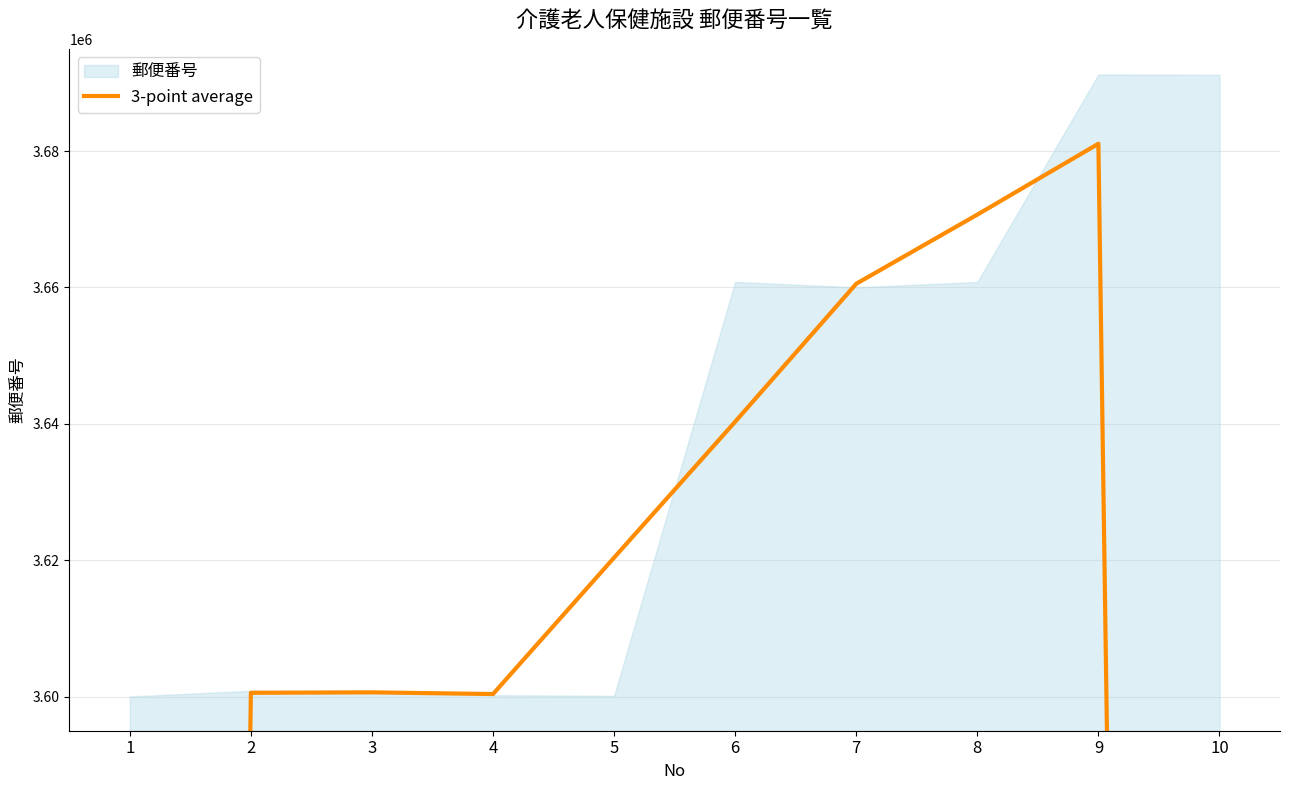

What is the smallest value displayed?

2400290.0